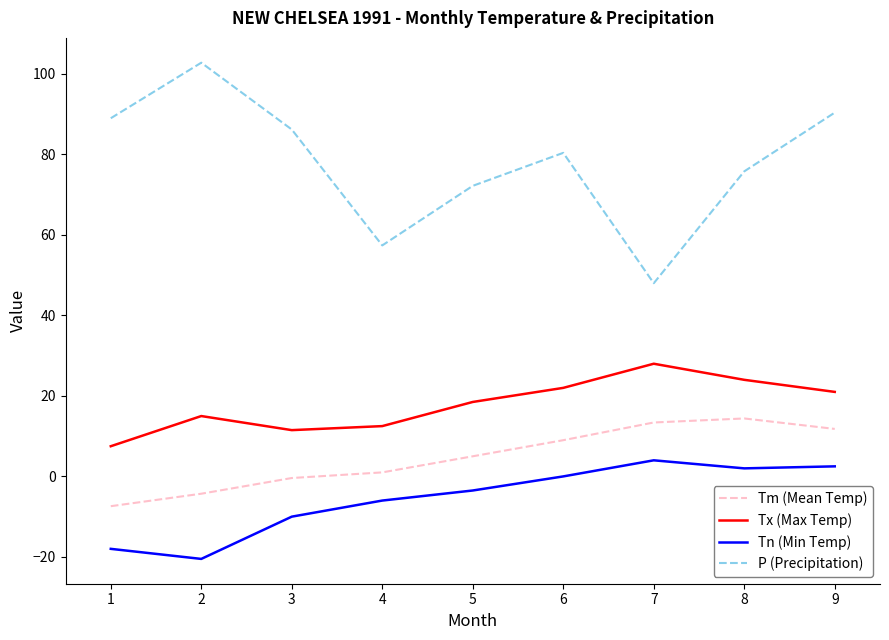

How many lines are shown in the chart?

4